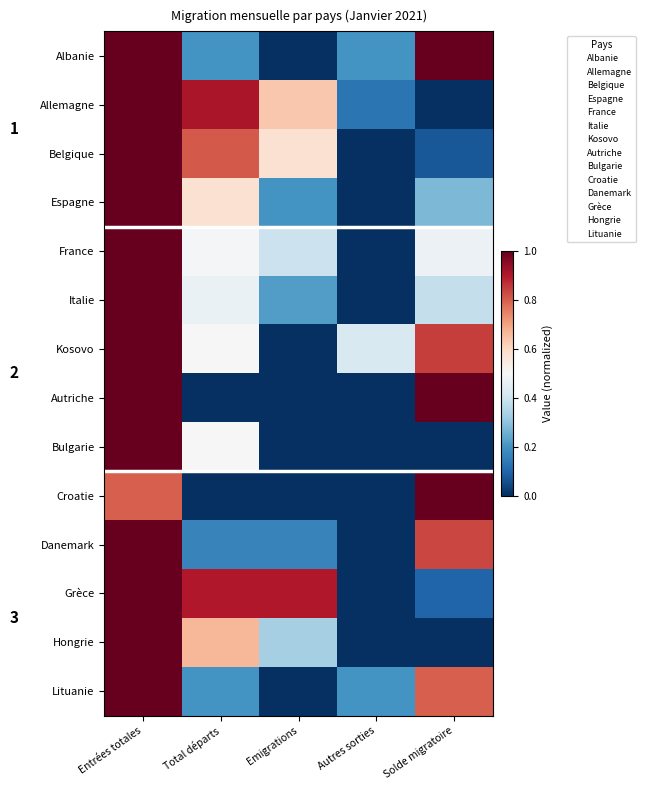

Which series has the largest total across all categories?

Grèce